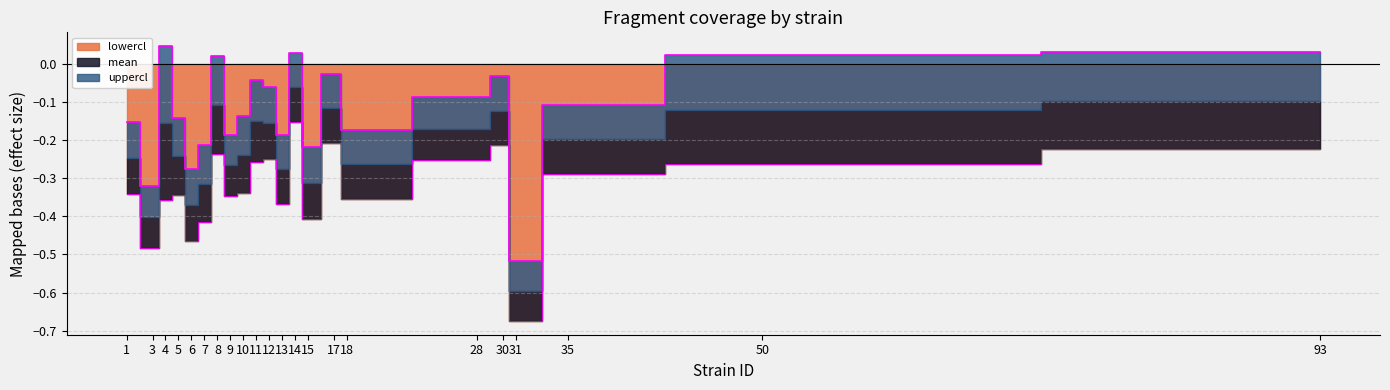

What is the spread (max minus min) of values at 14?

0.2